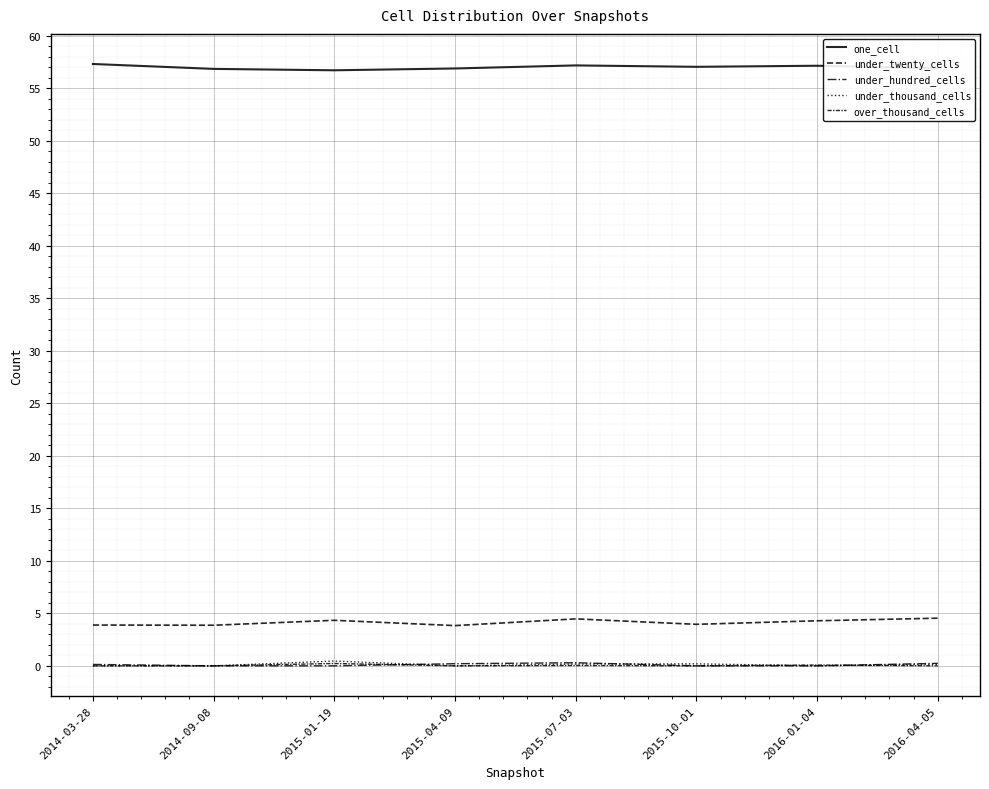

Reading left to right, transcribe all the data shown in this chart.

one_cell: 2014-03-28=57.3	2014-09-08=56.8	2015-01-19=56.7	2015-04-09=56.9	2015-07-03=57.2	2015-10-01=57.0	2016-01-04=57.1	2016-04-05=56.9
under_twenty_cells: 2014-03-28=3.9	2014-09-08=3.9	2015-01-19=4.3	2015-04-09=3.8	2015-07-03=4.5	2015-10-01=4.0	2016-01-04=4.3	2016-04-05=4.5
under_hundred_cells: 2014-03-28=0.1	2014-09-08=0.0	2015-01-19=0.0	2015-04-09=0.2	2015-07-03=0.3	2015-10-01=0.0	2016-01-04=0.0	2016-04-05=0.2
under_thousand_cells: 2014-03-28=0.0	2014-09-08=0.0	2015-01-19=0.5	2015-04-09=0.0	2015-07-03=0.2	2015-10-01=0.2	2016-01-04=0.0	2016-04-05=0.1
over_thousand_cells: 2014-03-28=0.0	2014-09-08=0.0	2015-01-19=0.2	2015-04-09=0.0	2015-07-03=0.0	2015-10-01=0.0	2016-01-04=0.1	2016-04-05=0.0